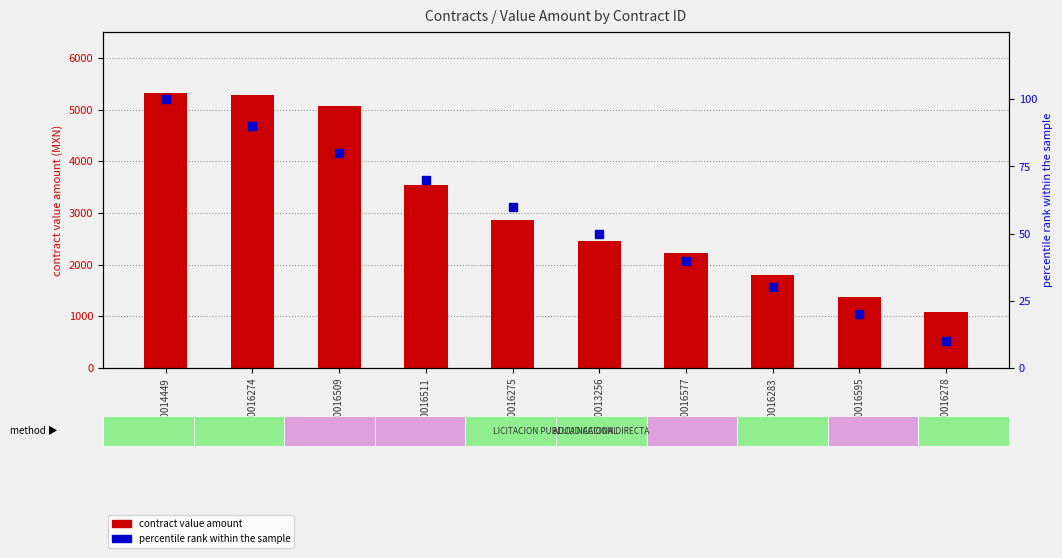

What is the total value across all series at 4500016511?

3616.2